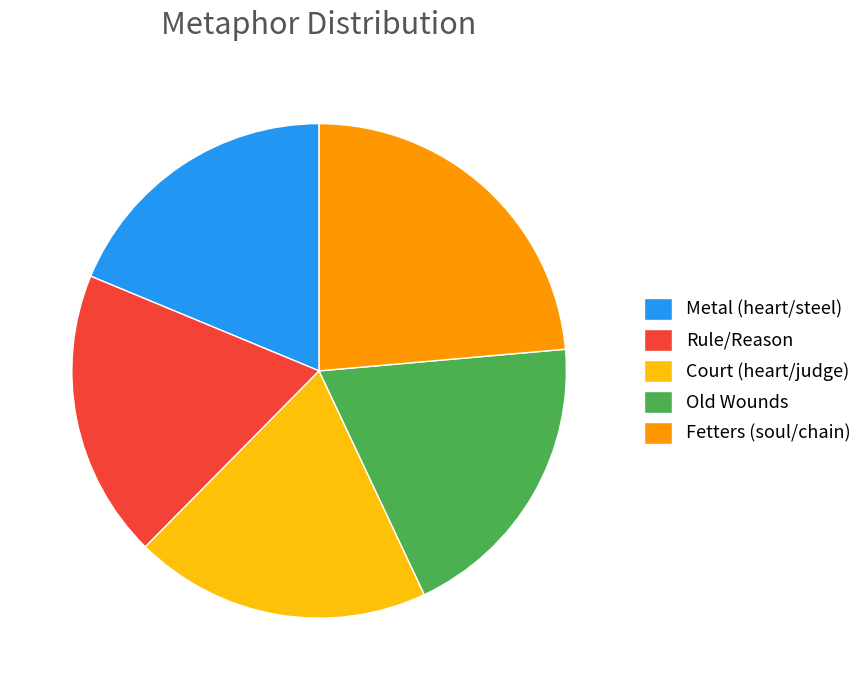

What is the ratio of the value at Old Wounds to the value at Court (heart/judge)?

1.0